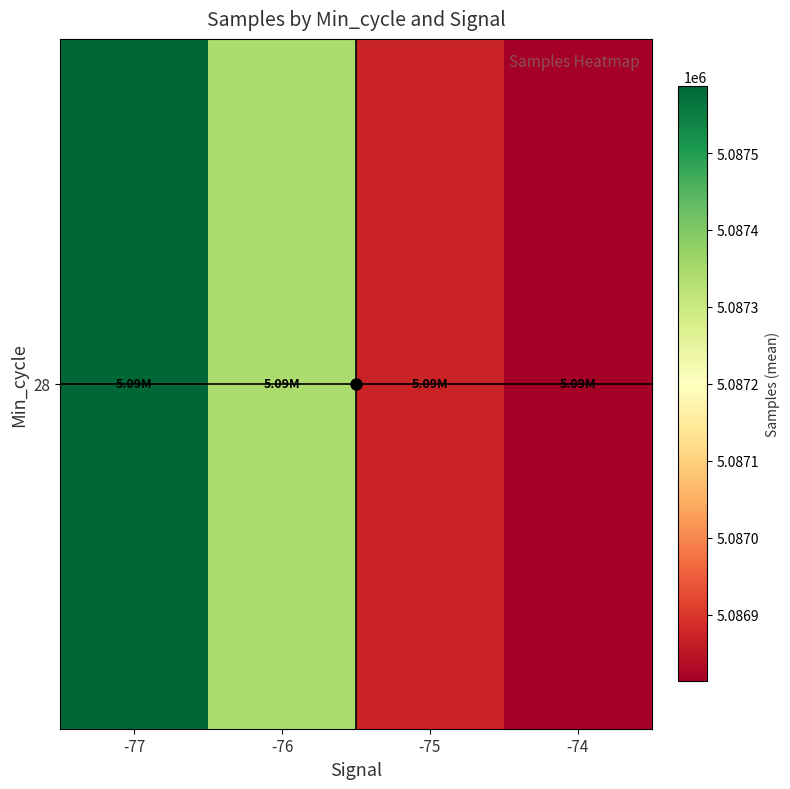

Reading right to left, transcribe all the data shown in this chart.

5086813.0	5086872.5	5087343.5	5087587.0